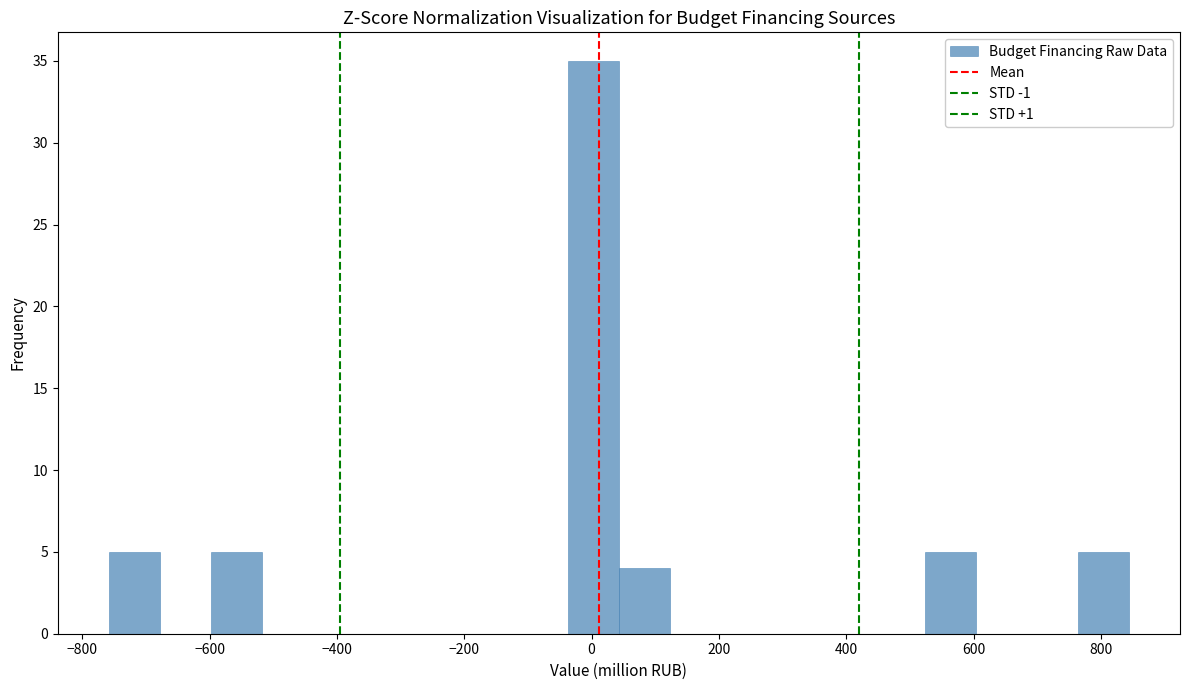

Reading left to right, list every bar in this chart as the range it spans on the x-axis followed by its height. Neither the bar edges nor the heights are printed on the chart, so give them approximately, as read against the axes.

-760 to -680: 5
-680 to -600: 0
-600 to -520: 5
-520 to -440: 0
-440 to -360: 0
-360 to -280: 0
-280 to -200: 0
-200 to -120: 0
-120 to -40: 0
-40 to 40: 35
40 to 120: 4
120 to 200: 0
200 to 280: 0
280 to 360: 0
360 to 440: 0
440 to 520: 0
520 to 600: 5
600 to 680: 0
680 to 760: 0
760 to 840: 5